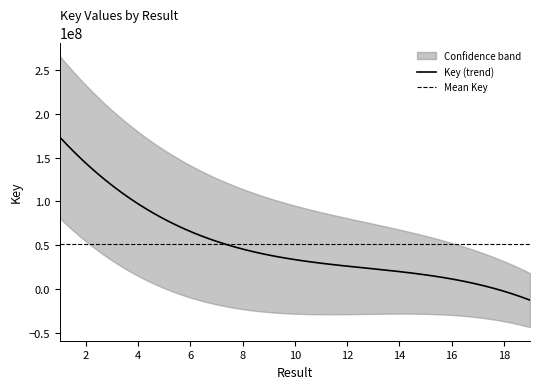

What is the value of the 3rd point from the left?

149640639